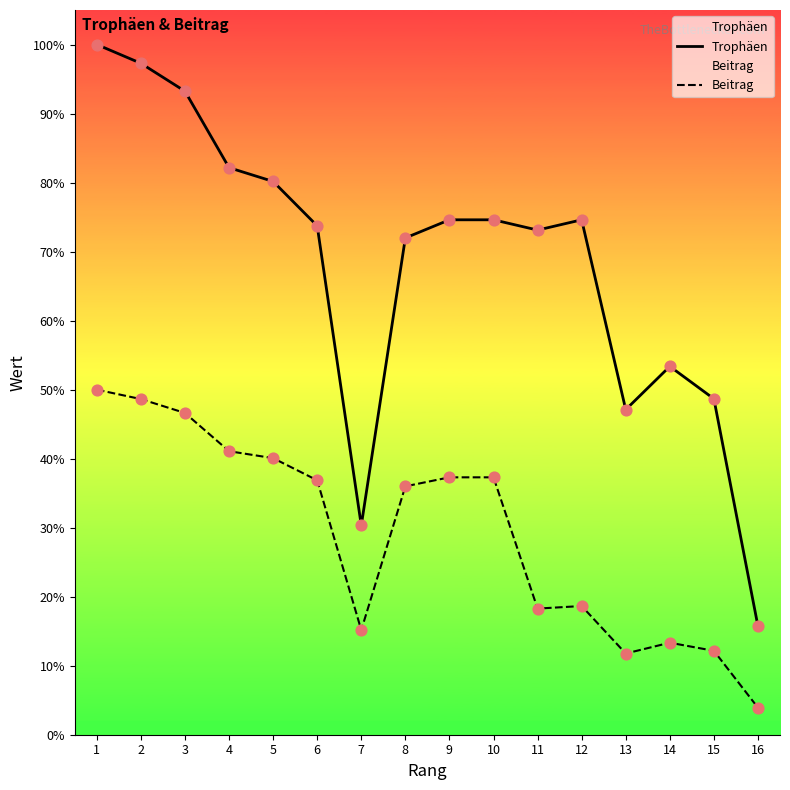

Which series reaches the maximum Y coordinate?

Trophäen